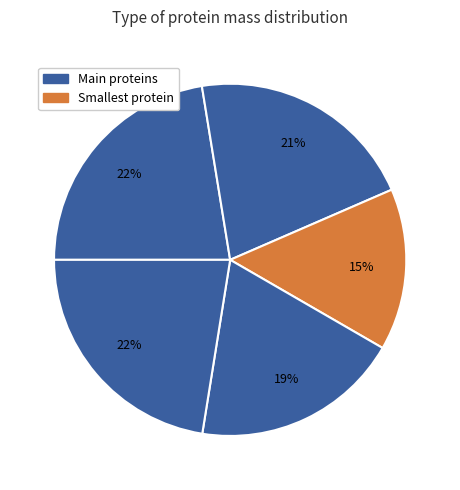

Count the number of slices in the pie.

5